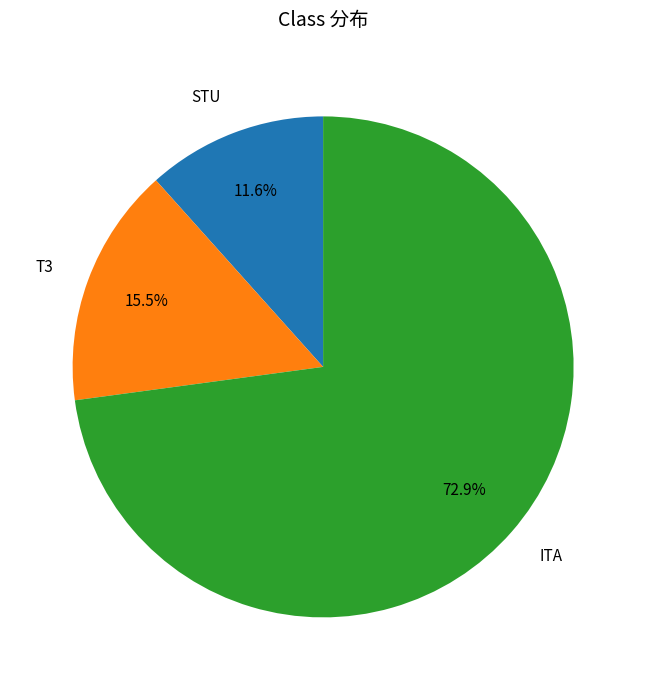

Which has a higher value, ITA or T3?

ITA